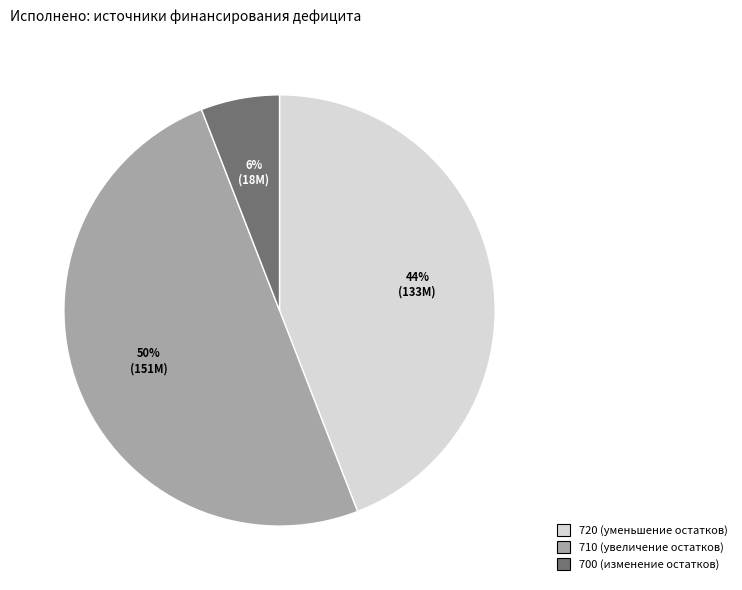

Is the sum of 710 (увеличение остатков) and 720 (уменьшение остатков) greater than half?

Yes